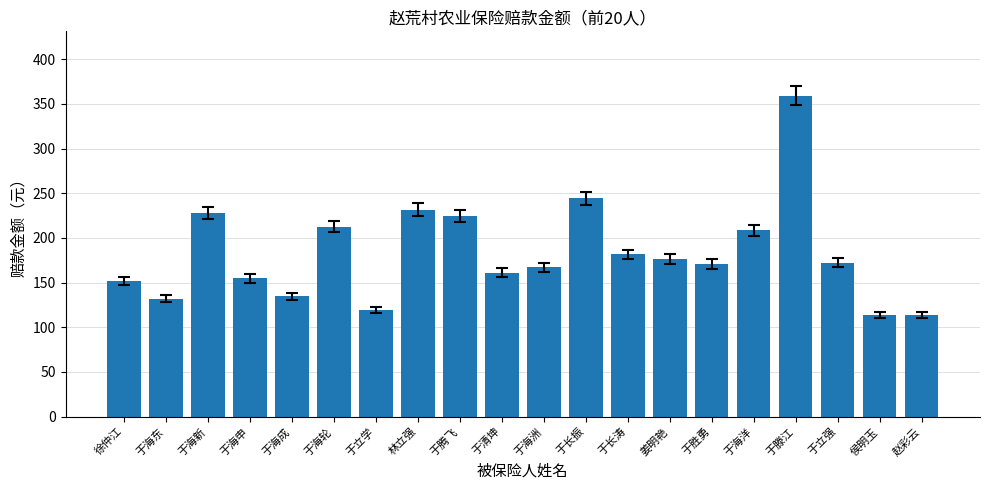

What is the minimum value shown in the chart?

113.7